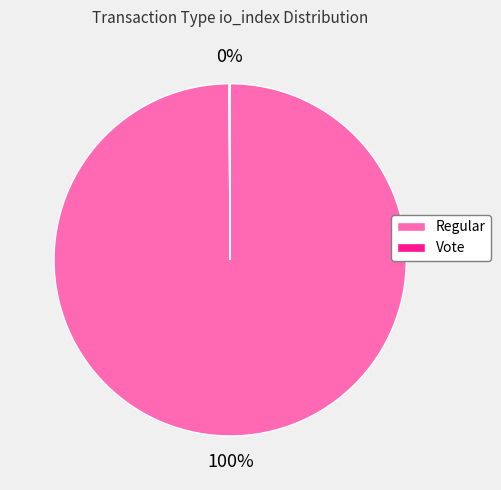

To the nearest percent, what is the average slice percentage?

50%